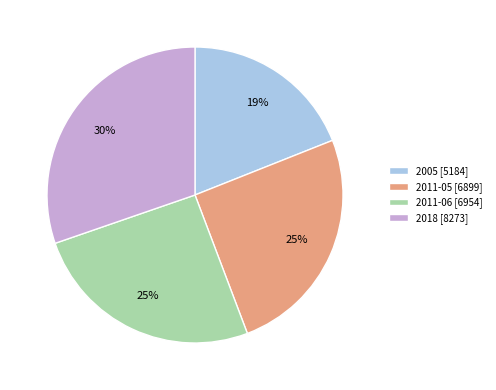

Combined, do 2005 [5184] and 2018 [8273] account for over 50%?

No